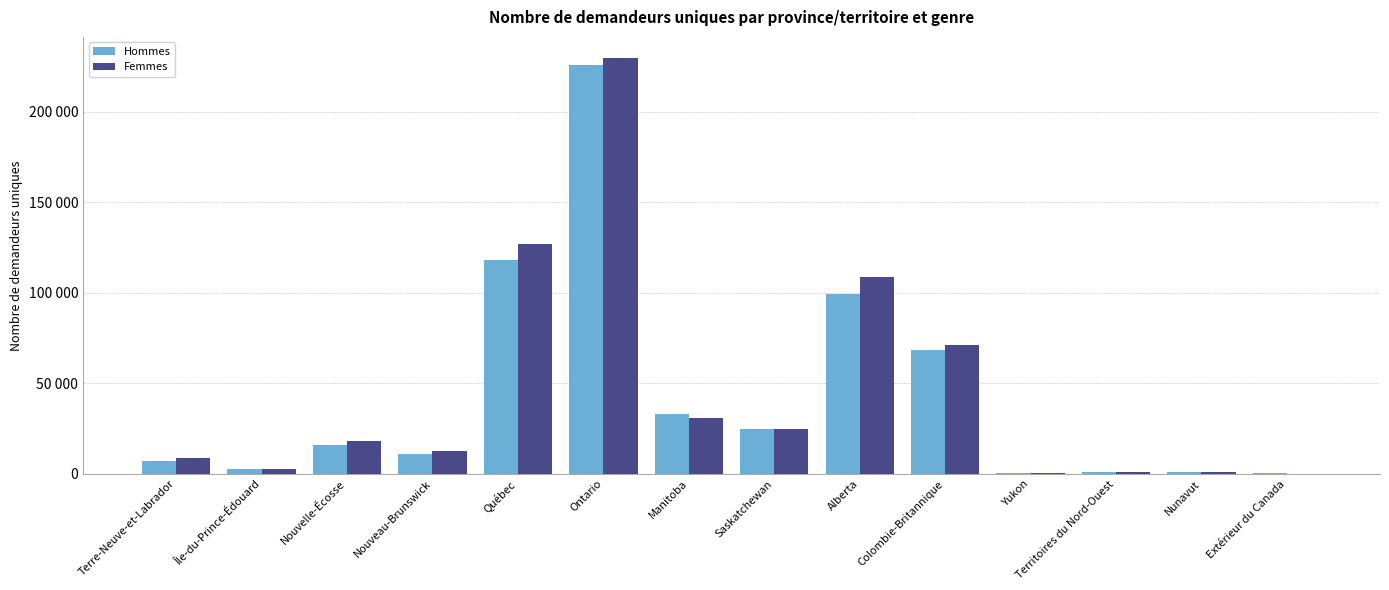

At which category does the chart reach its peak across all series?

Ontario